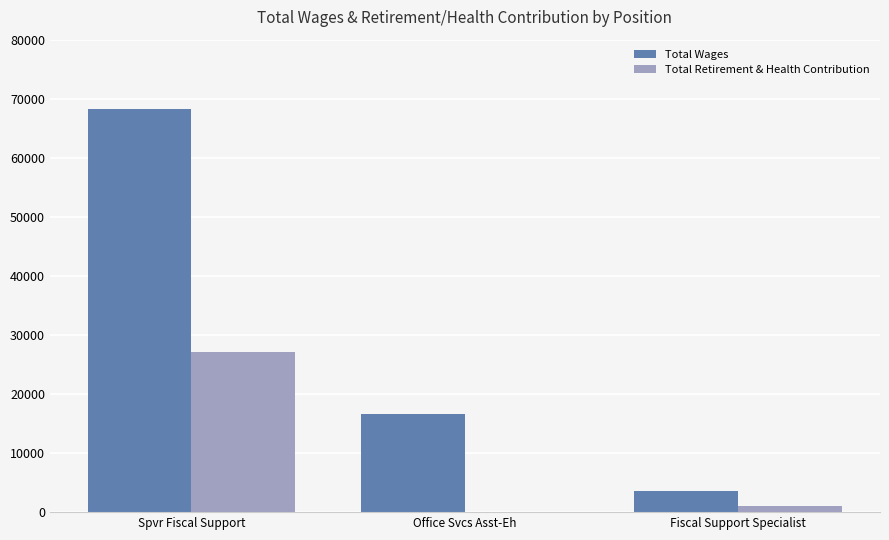

Where does the Total Retirement & Health Contribution series first go above 1024?

Spvr Fiscal Support